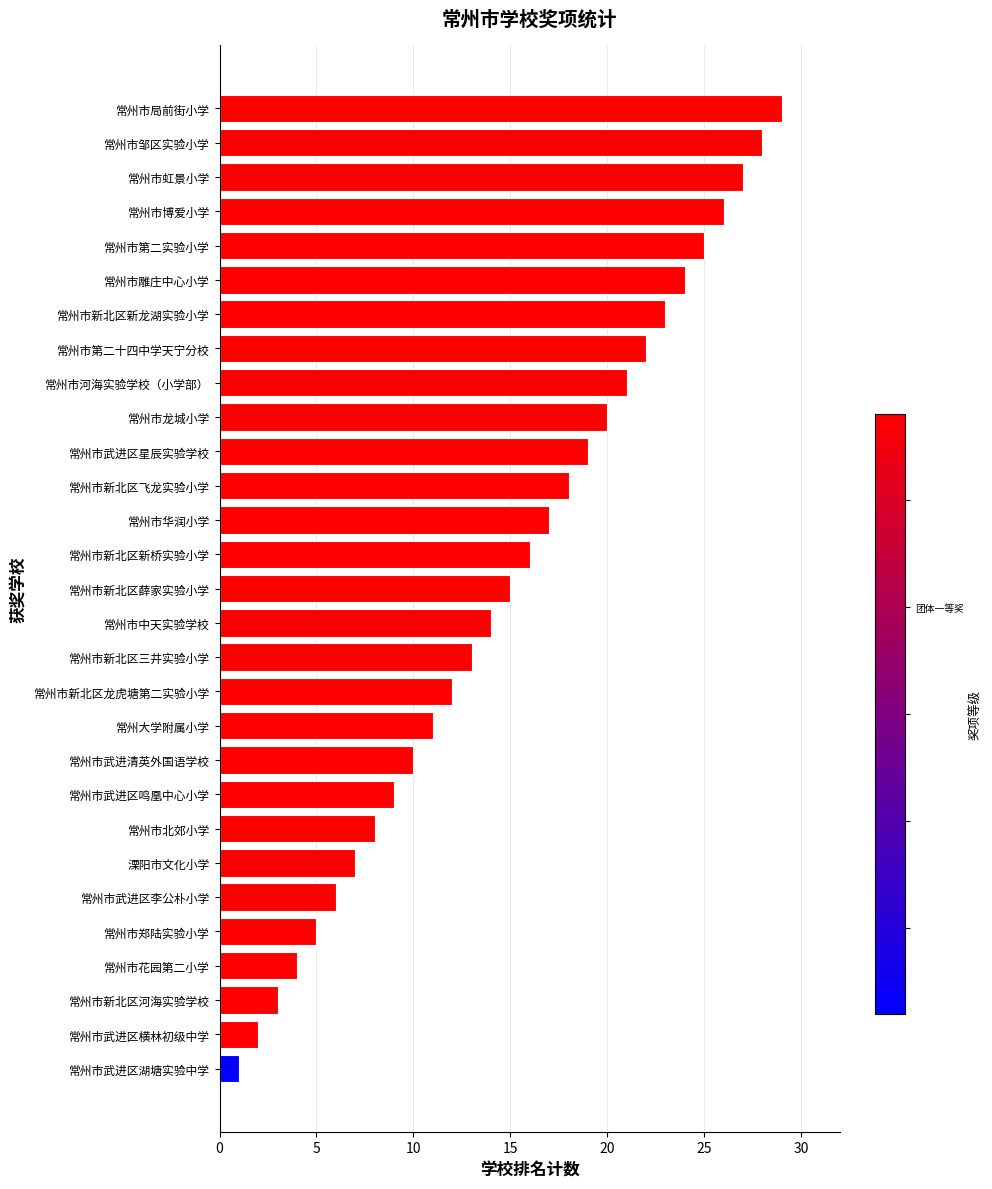

What is the minimum value shown in the chart?

1